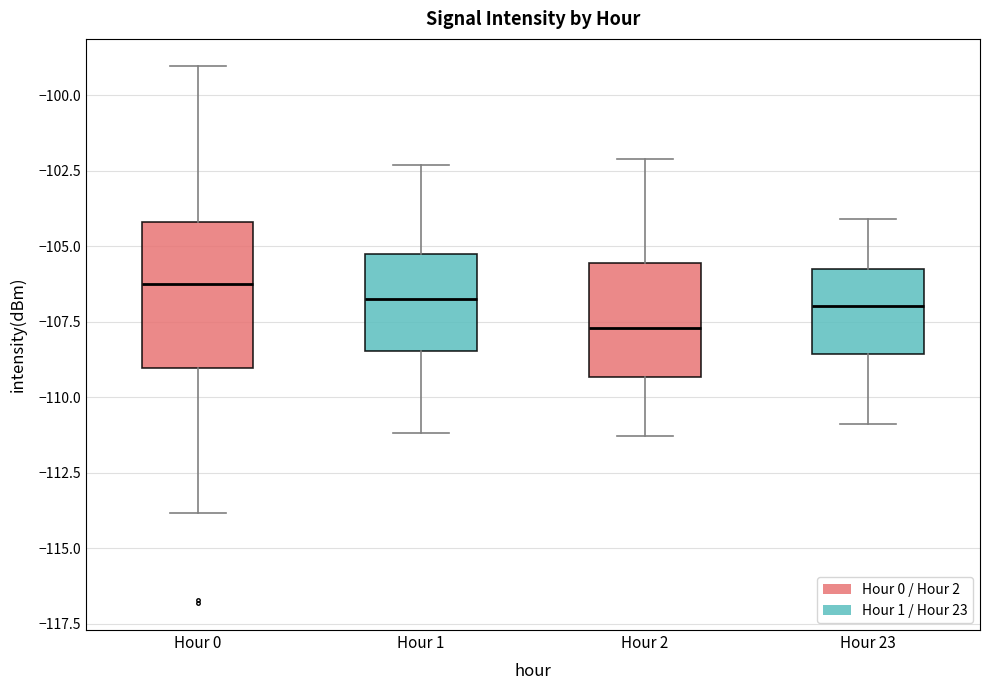

Where does the median line of the box for Hour 23 sit on the y-axis? The values are not printed on the chart, so give them approximately, as read against the axis.

-107.0